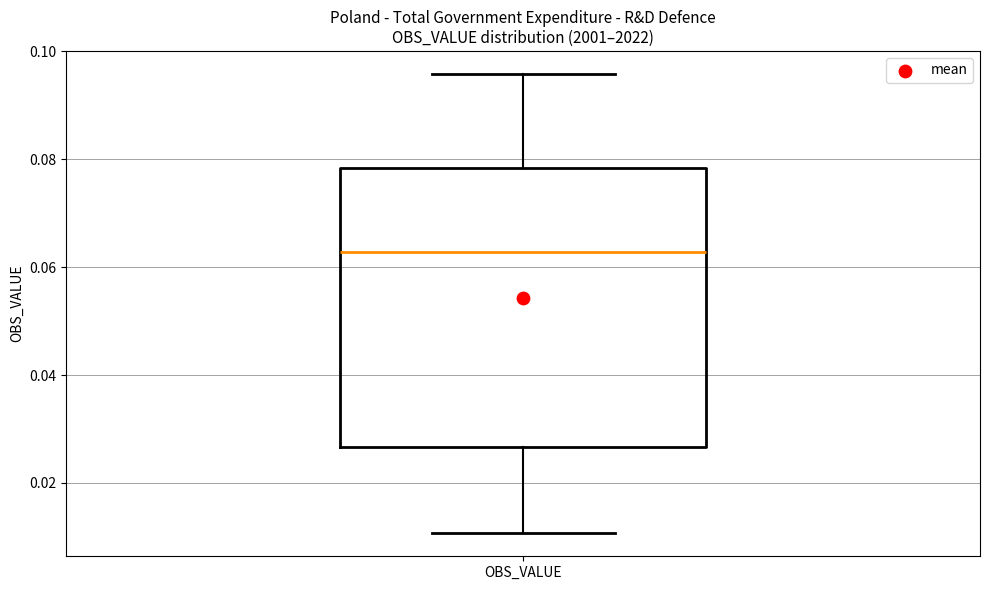

Transcribe this box plot: give where the median line is, the range the box spans, and where the two whiskers end, as read against the y-axis. The values are not printed on the chart, so give them approximately, as read against the axis.

median 0.062, box 0.026 to 0.078, whiskers 0.010 to 0.096